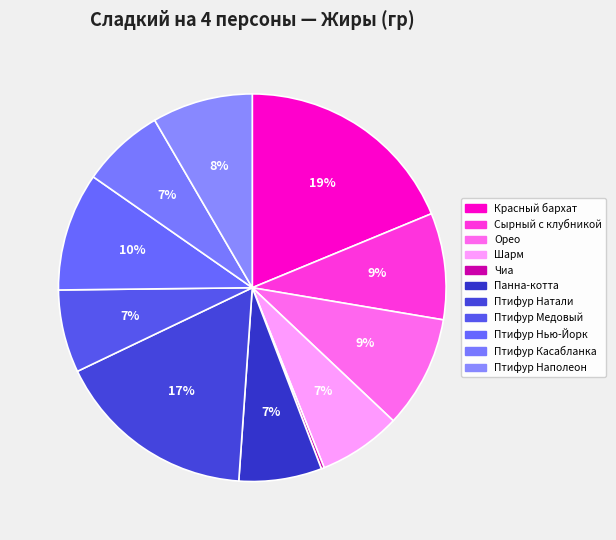

Which slice is the largest?

Красный бархат